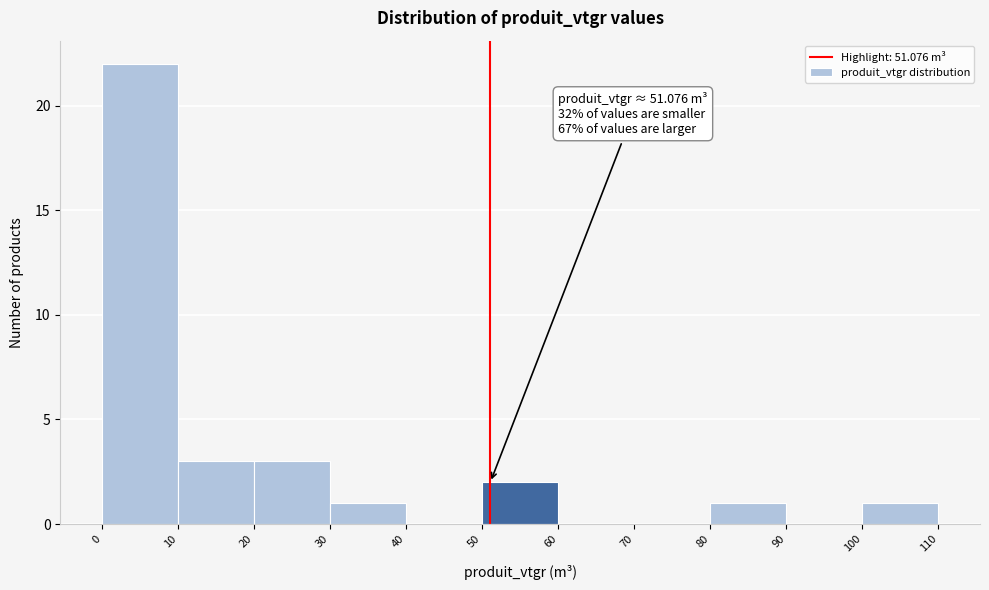

Over which range of the x-axis is the bar tallest?

0 to 10